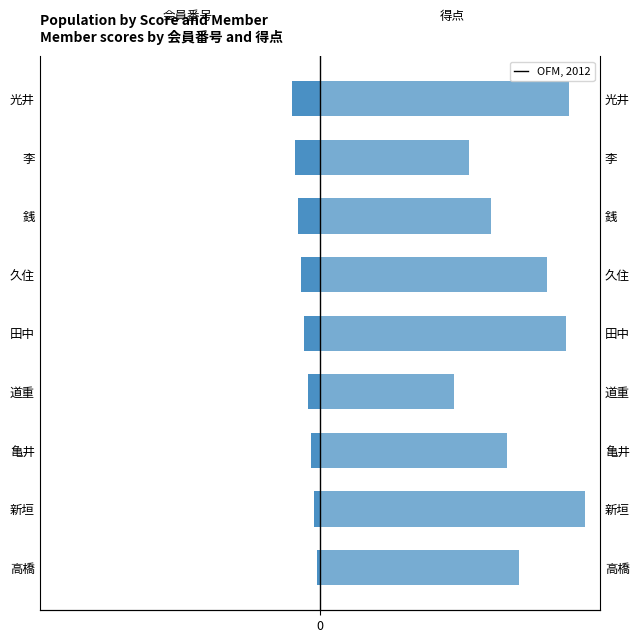

How many 会員番号 values are between -7 and -3?

5